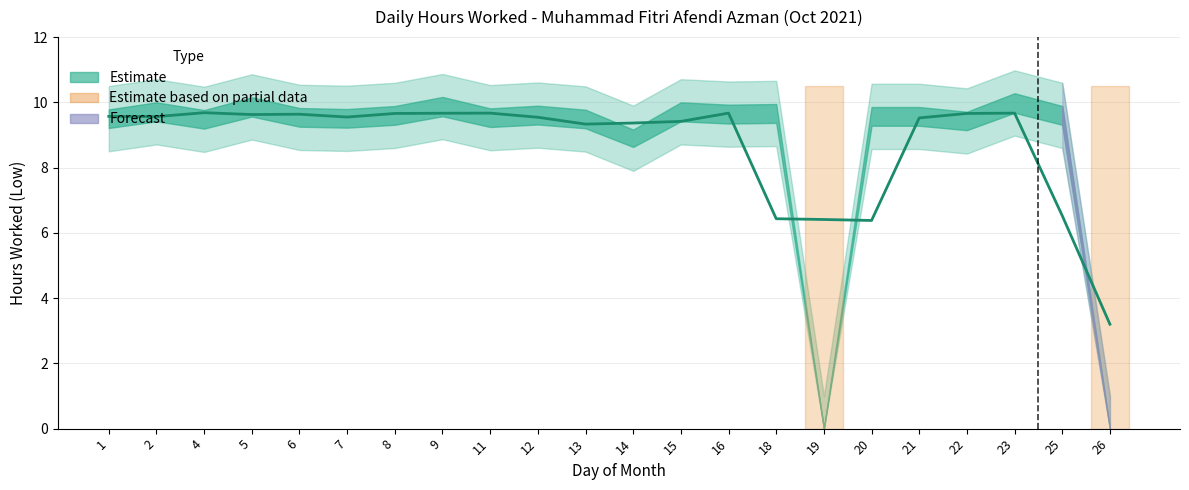

What is the change in value from 4 to 18?

+0.2